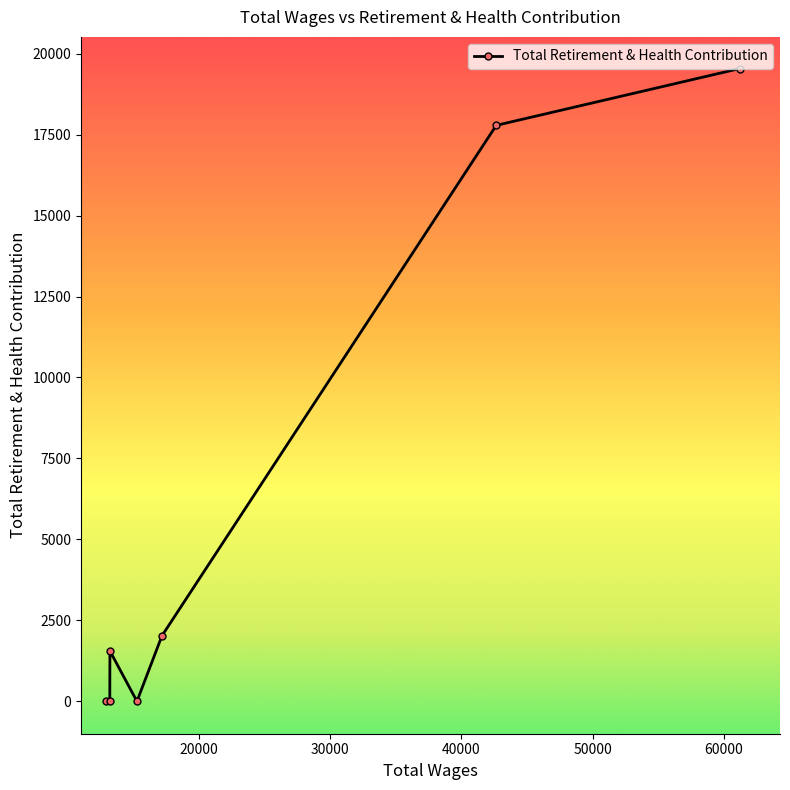

What is the difference between the second highest and minimum values?

17784